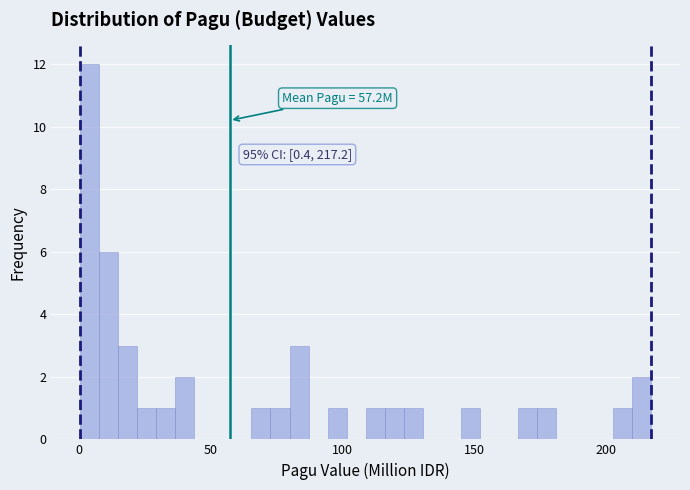

Read against the x-axis, roughly where is the centre of the tallest bar?

5